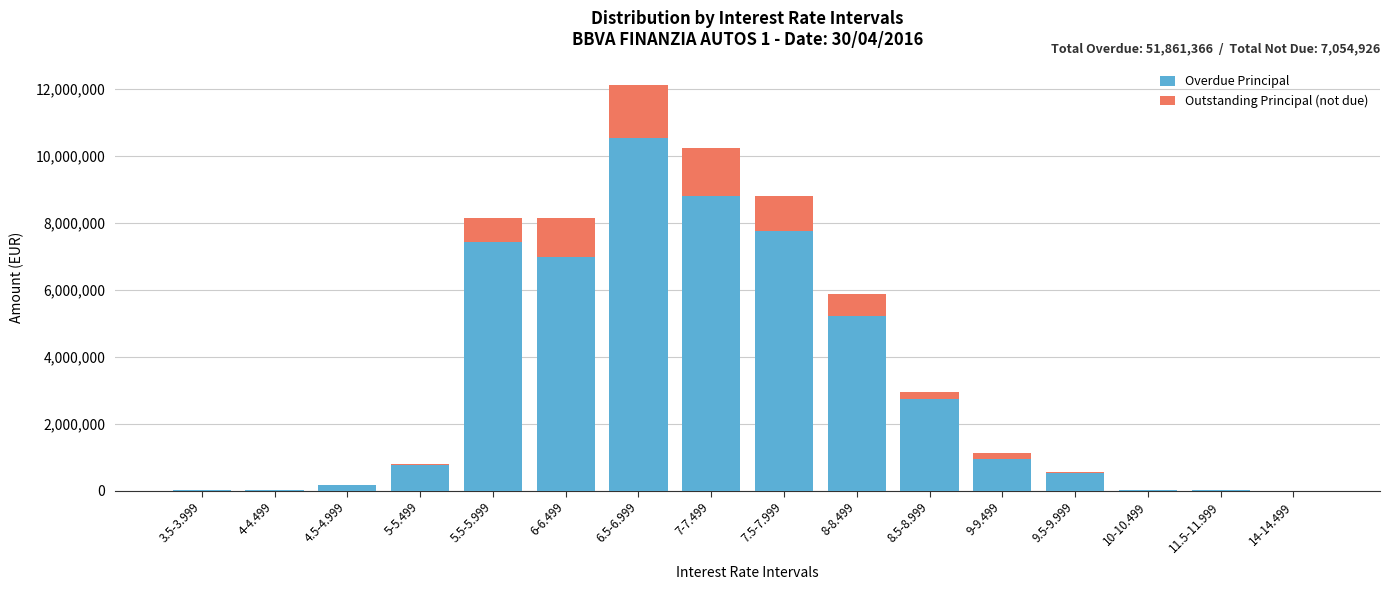

Where is Overdue Principal nearest to the value 5265704?

8-8.499